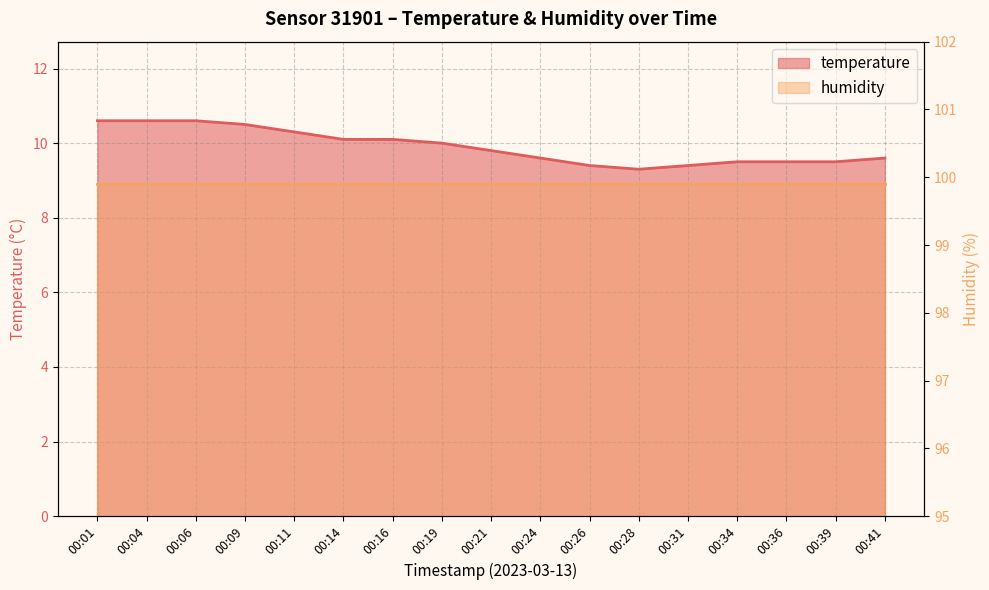

What is the average value?

9.9